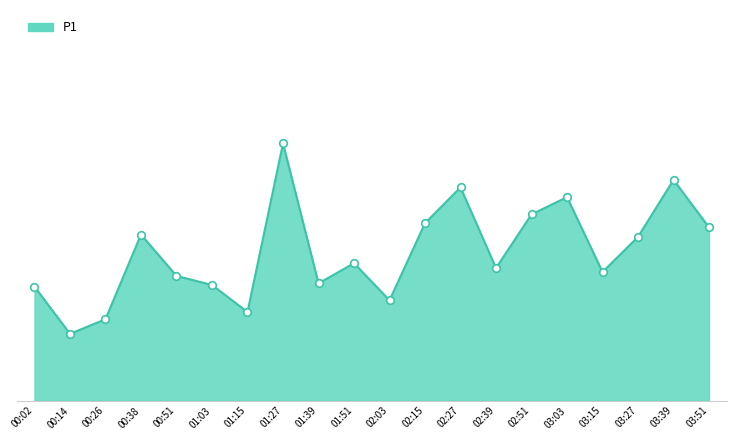

What is the change in value from 00:14 to 02:39?

+2.0